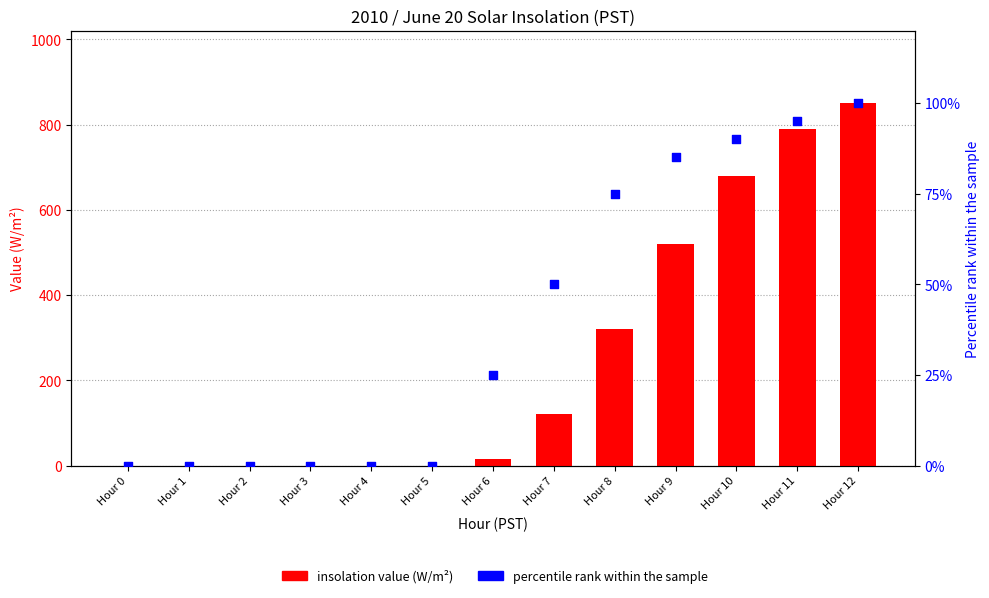

At which category is the sum across all series the highest?

Hour 12